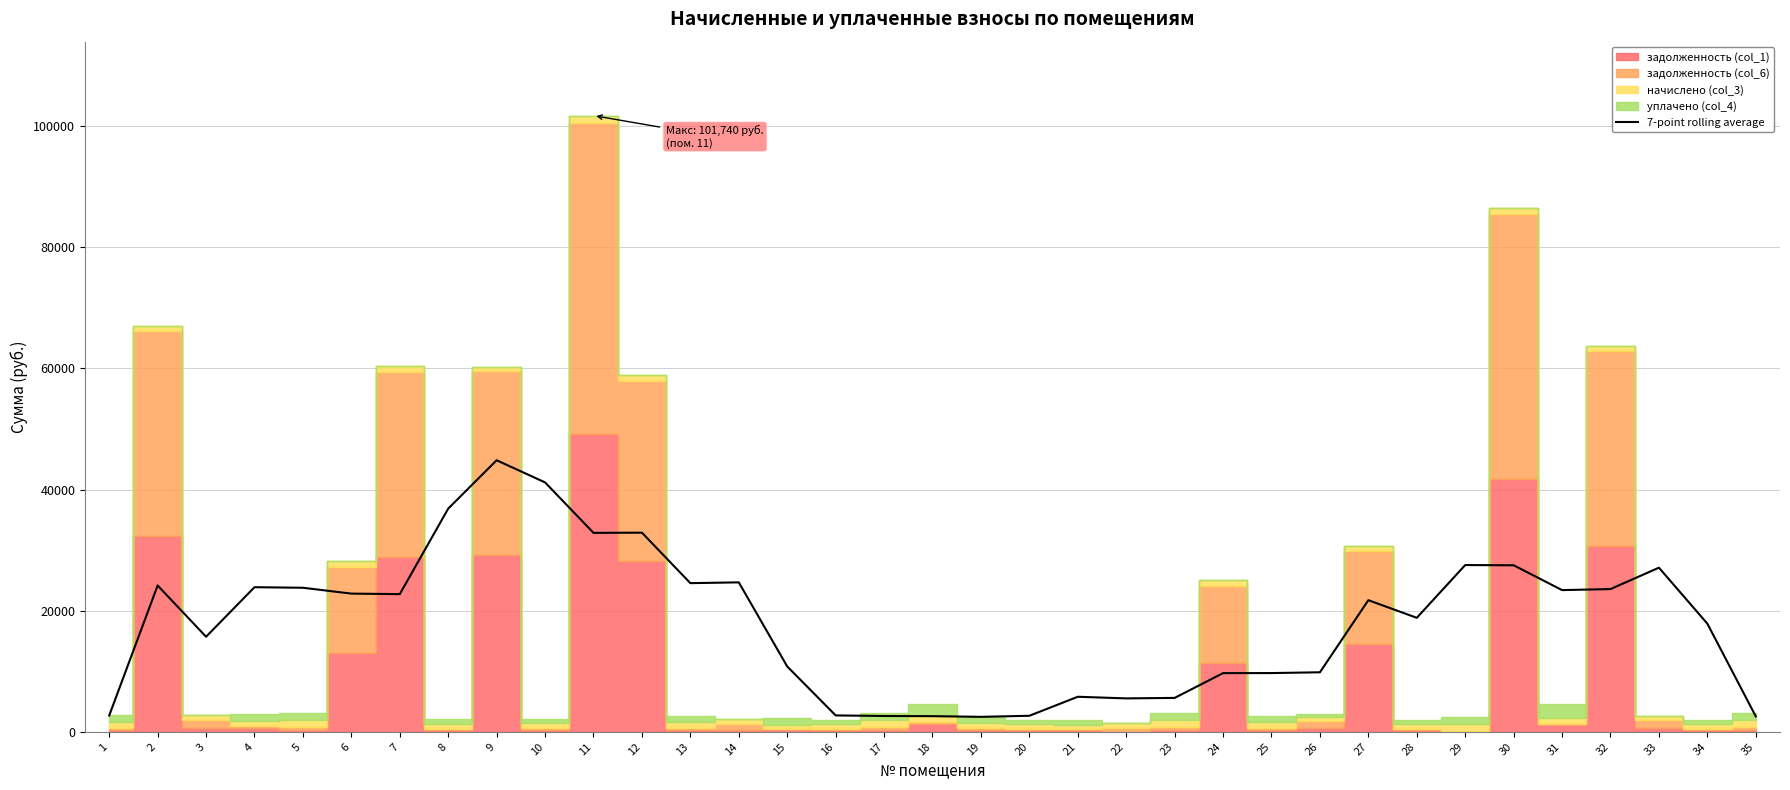

True or false: the data has more than 2 interior local peaks.

True